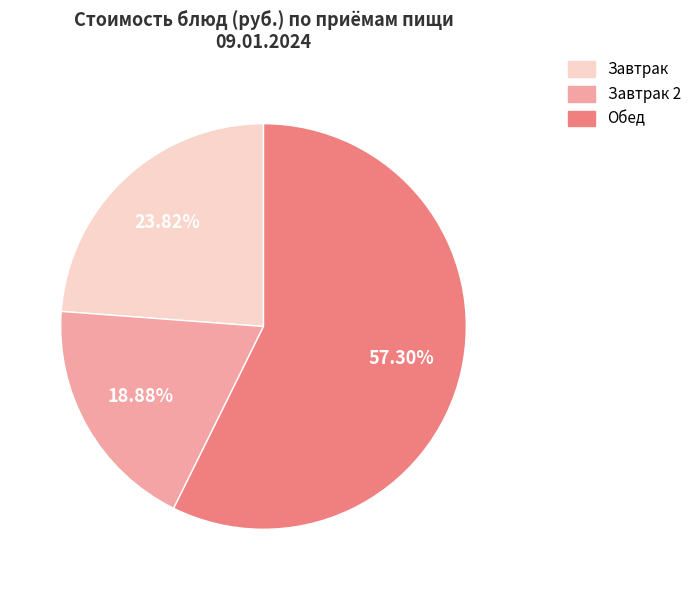

What is the smallest slice in the pie chart?

Завтрак 2